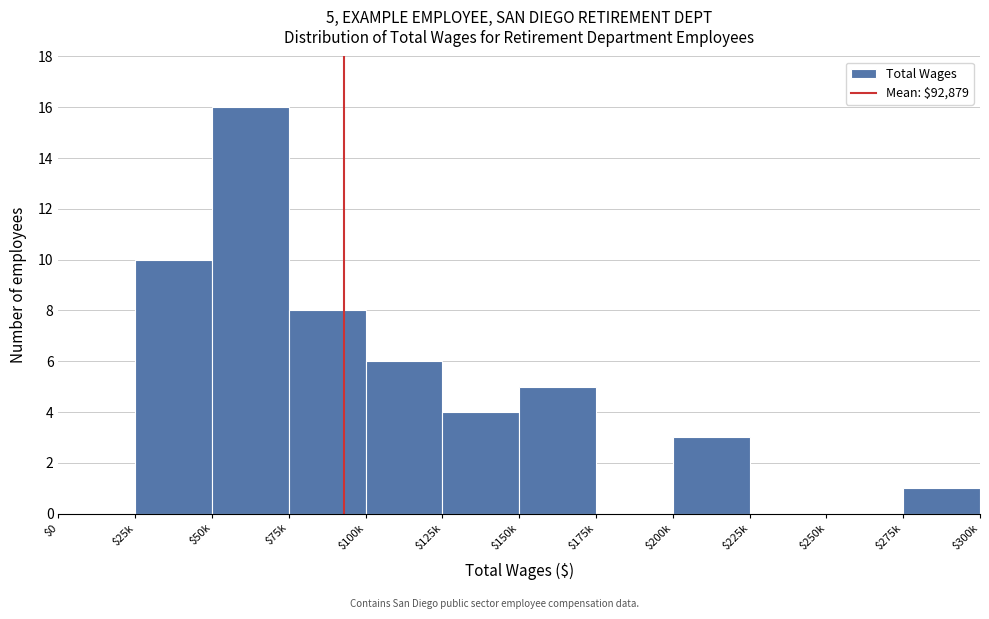

What is the sum of all values?

53